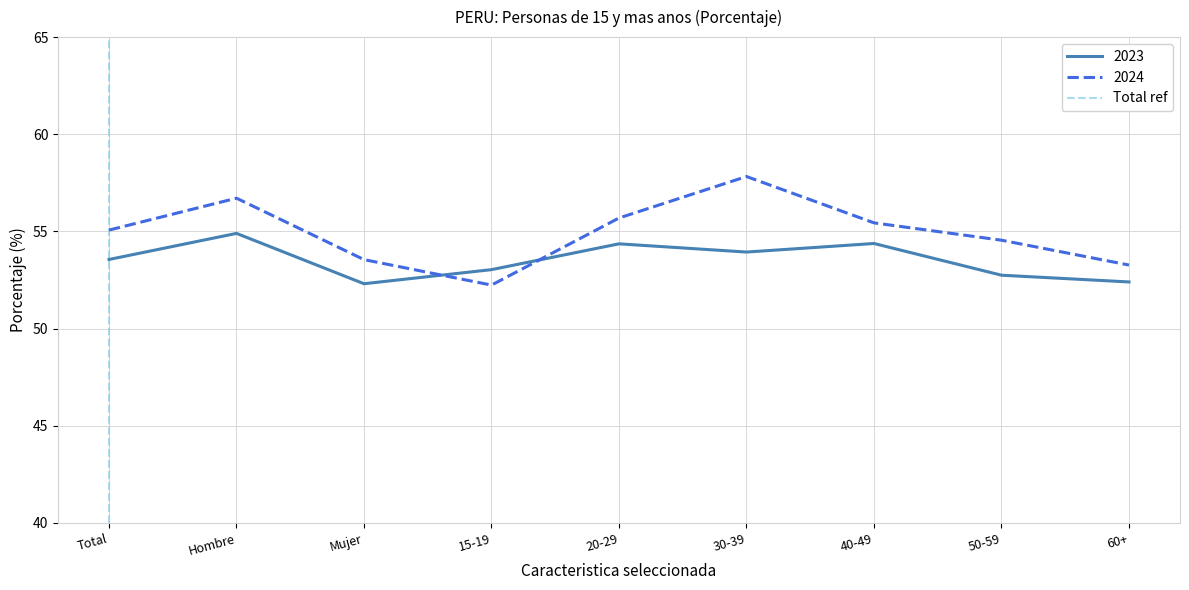

Between which two adjacent categories do 2023 and 2024 first intersect?

Mujer and 15-19